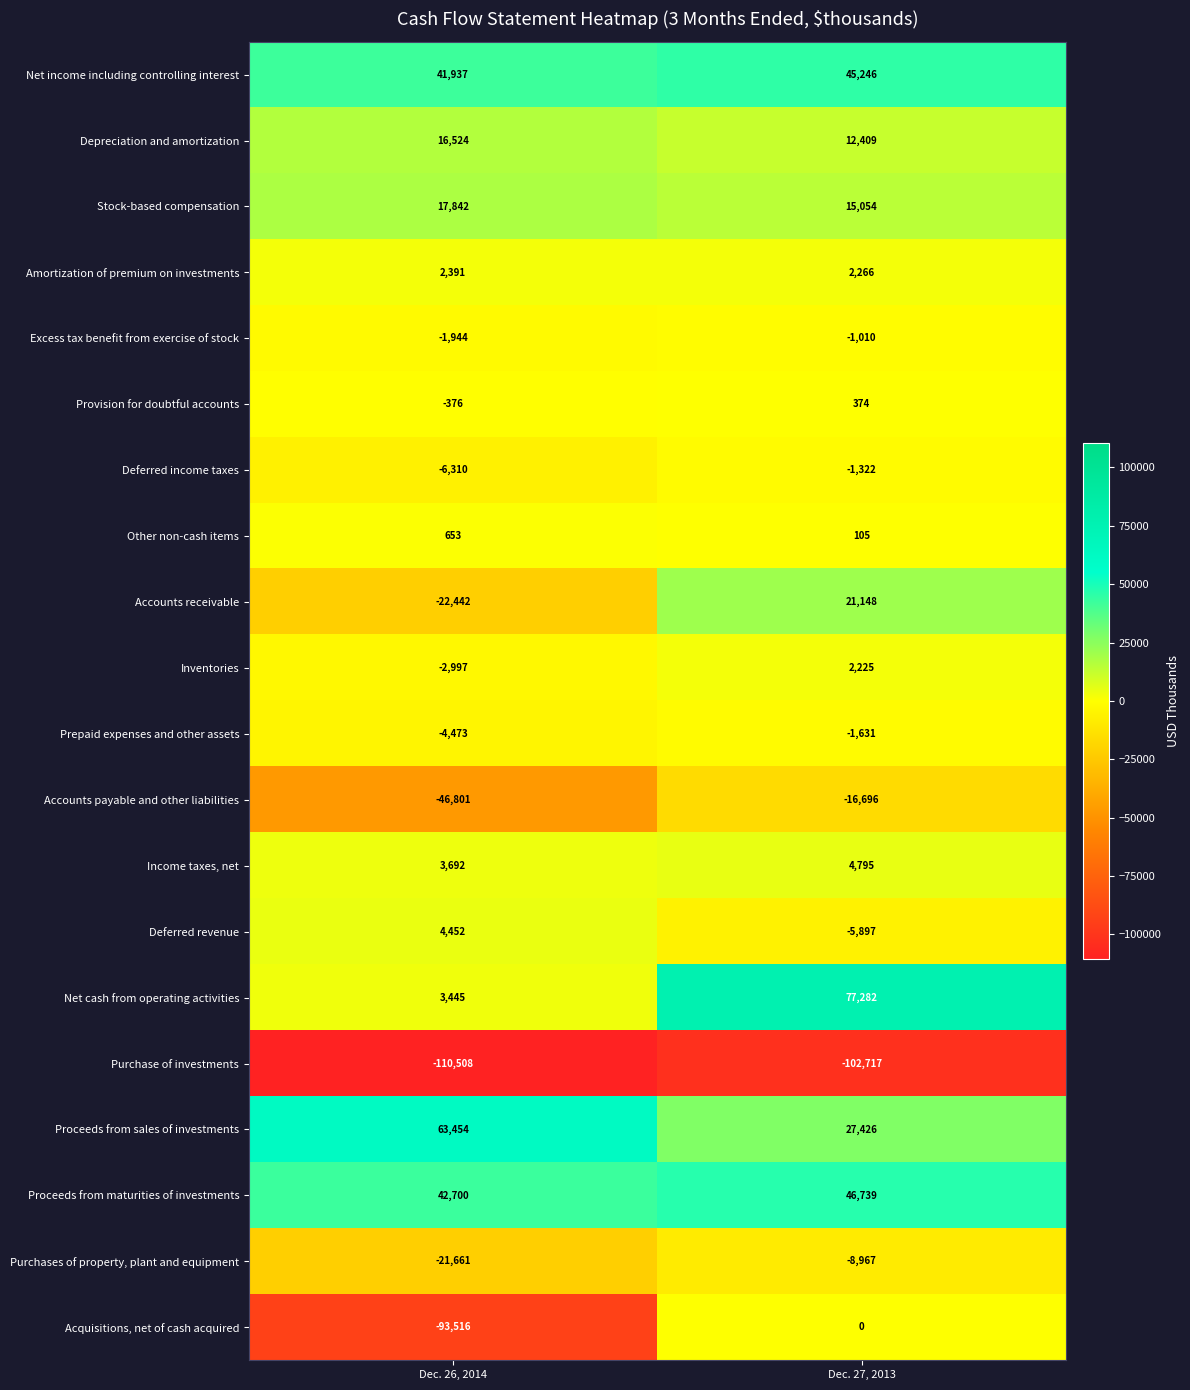

Is it true that Accounts receivable equals -22442 at Dec. 26, 2014?

True